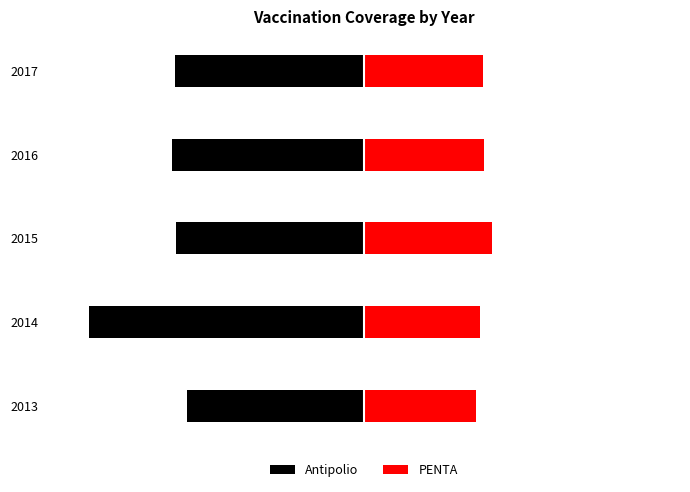

True or false: PENTA has a value of 354977 at 2016.

True